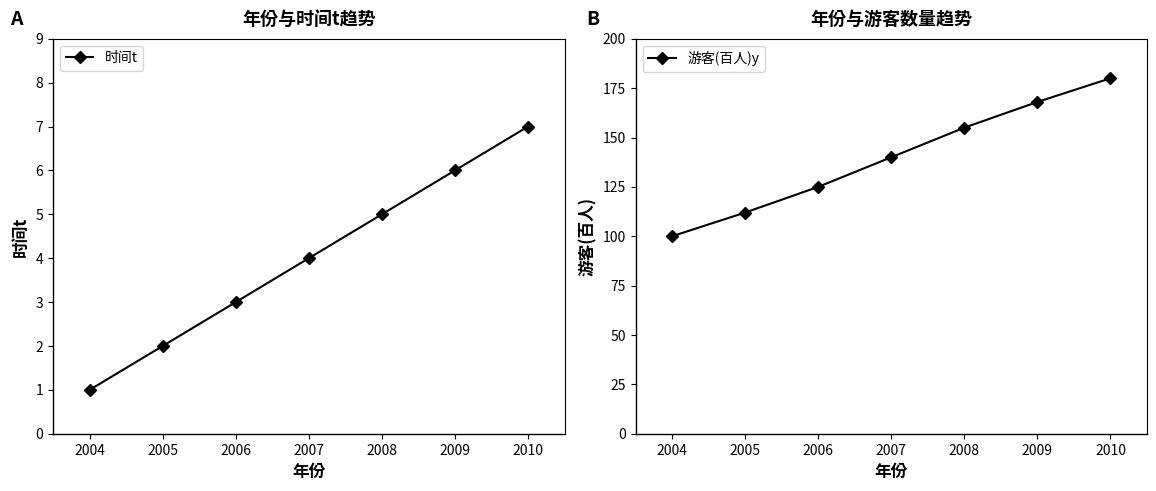

Rank the series by their maximum value, from highest to lowest.

游客(百人)y, 时间t